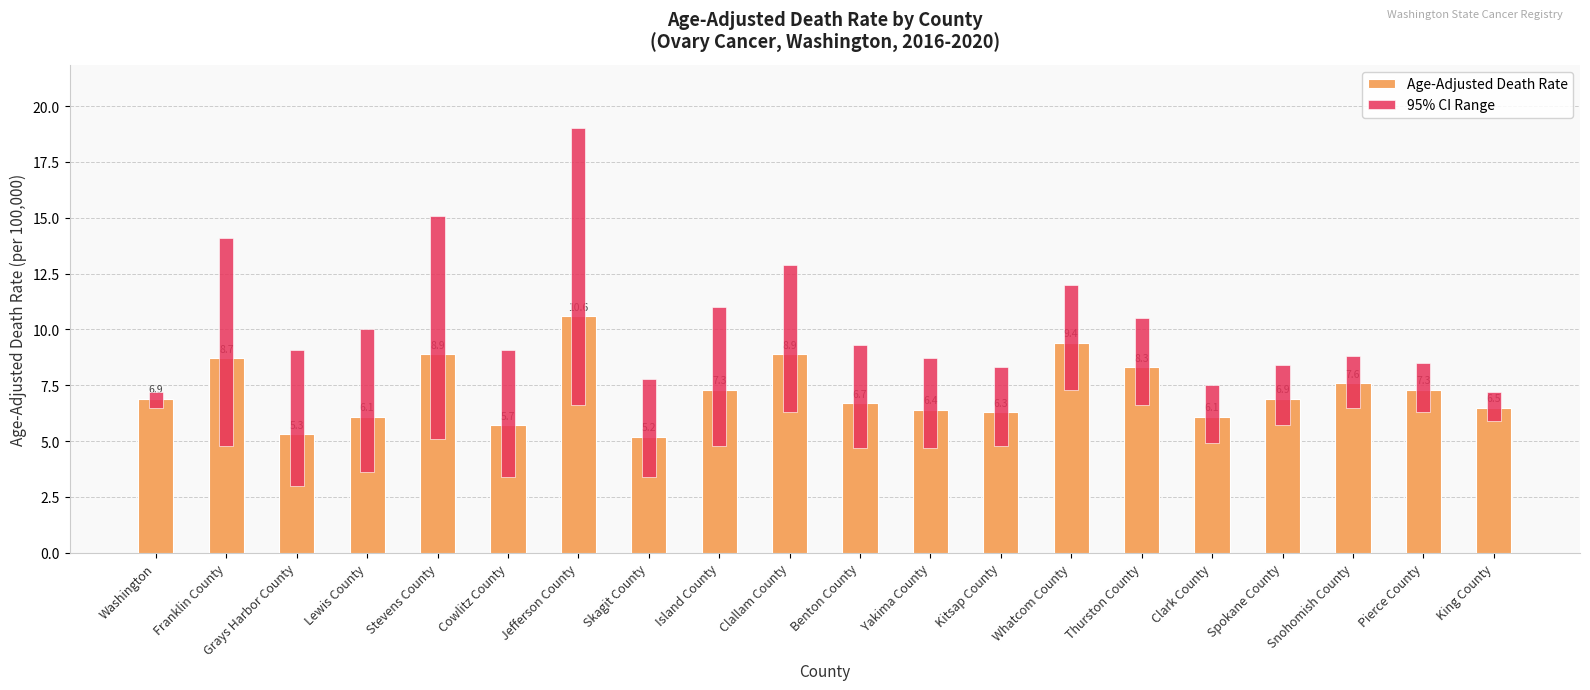

What position from the right is Snohomish County?

3